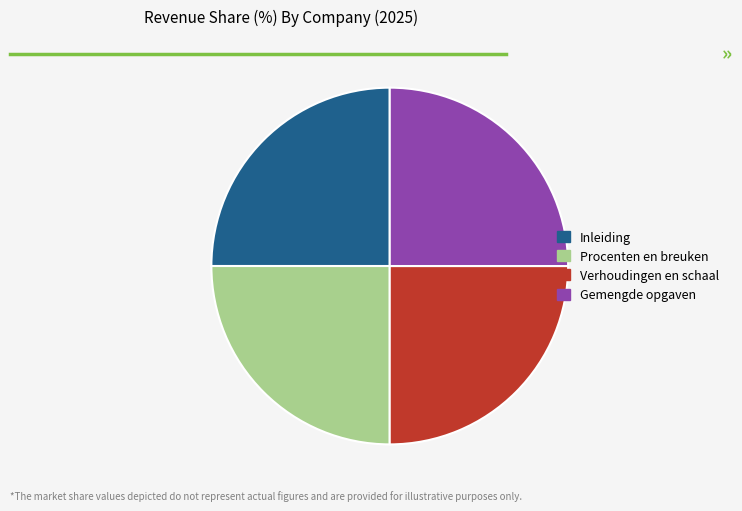

Does any single category account for the majority?

No